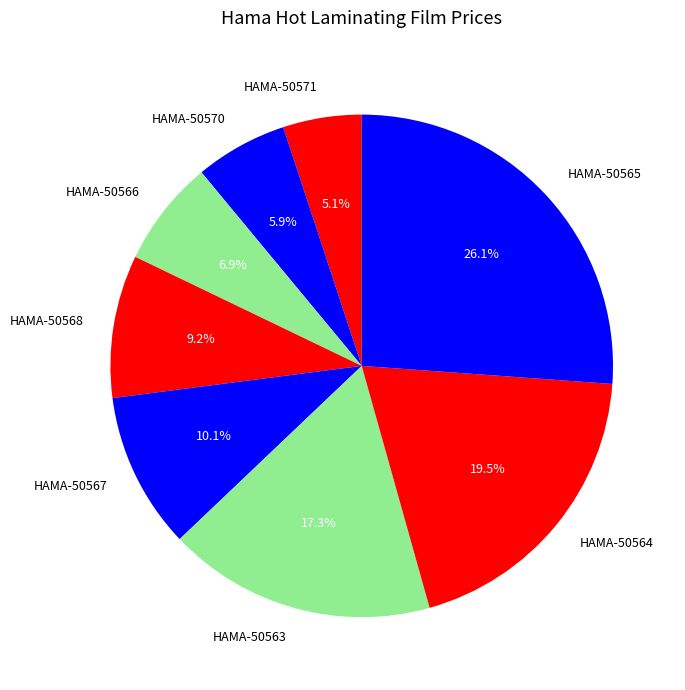

How many slices are in this pie chart?

8